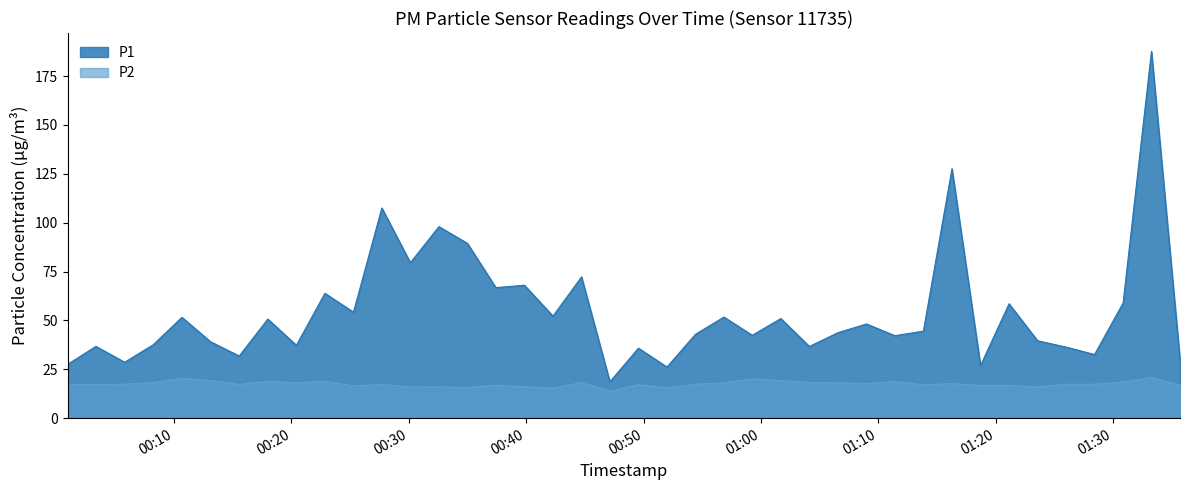

Rank the categories by P1 value from highest to lowest.

2024-03-06T01:33:17, 2024-03-06T01:16:17, 2024-03-06T00:27:42, 2024-03-06T00:32:34, 2024-03-06T00:35:00, 2024-03-06T00:30:08, 2024-03-06T00:44:43, 2024-03-06T00:39:51, 2024-03-06T00:37:25, 2024-03-06T00:22:51, 2024-03-06T01:30:52, 2024-03-06T01:21:09, 2024-03-06T00:25:17, 2024-03-06T00:42:17, 2024-03-06T00:56:51, 2024-03-06T00:10:40, 2024-03-06T01:01:42, 2024-03-06T00:17:59, 2024-03-06T01:09:00, 2024-03-06T01:13:51, 2024-03-06T01:06:34, 2024-03-06T00:54:25, 2024-03-06T00:59:16, 2024-03-06T01:11:25, 2024-03-06T01:23:35, 2024-03-06T00:13:06, 2024-03-06T00:08:13, 2024-03-06T00:20:25, 2024-03-06T00:03:20, 2024-03-06T01:04:08, 2024-03-06T01:26:00, 2024-03-06T00:49:34, 2024-03-06T01:28:26, 2024-03-06T00:15:33, 2024-03-06T01:35:43, 2024-03-06T00:05:47, 2024-03-06T00:00:55, 2024-03-06T01:18:43, 2024-03-06T00:52:00, 2024-03-06T00:47:08